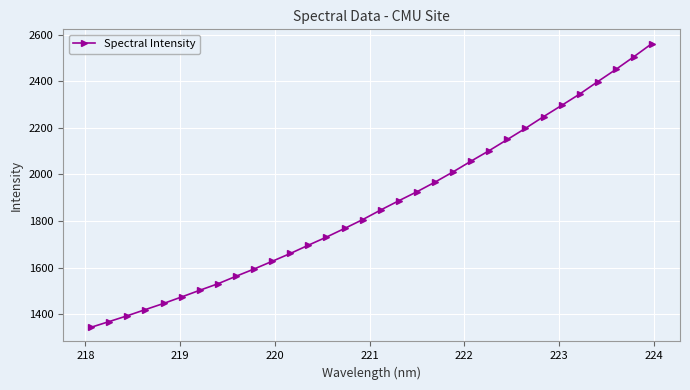

What is the average value?

1870.9